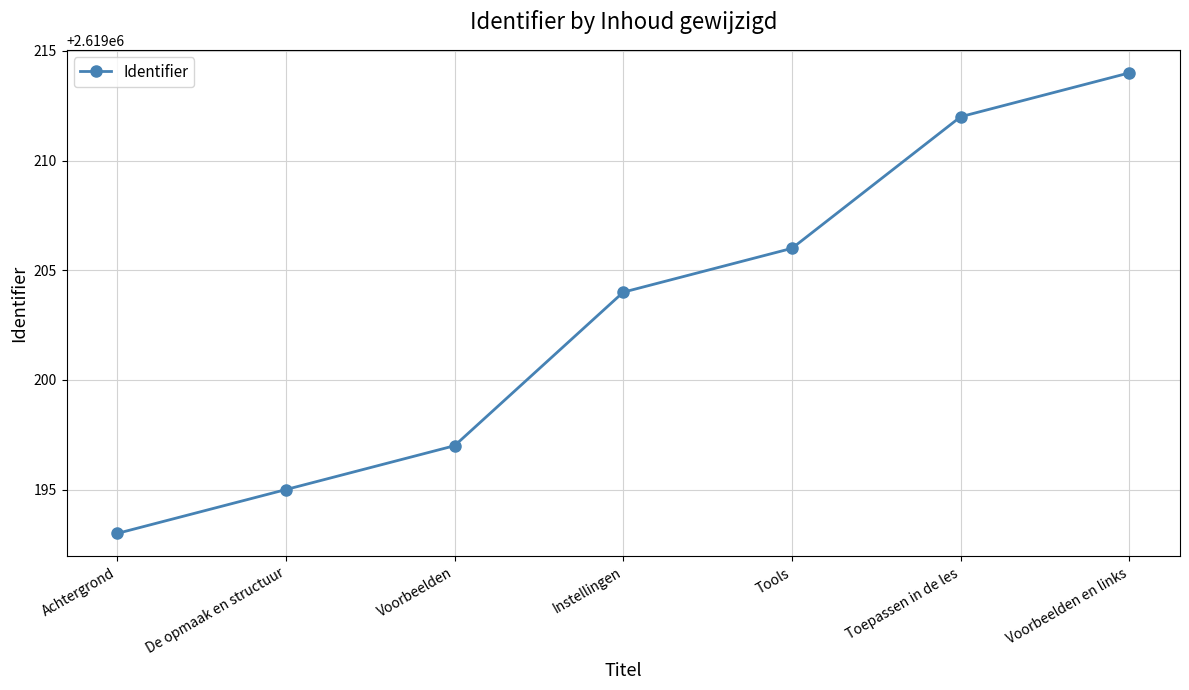

List the labels in order of value, smallest first.

Achtergrond, De opmaak en structuur, Voorbeelden, Instellingen, Tools, Toepassen in de les, Voorbeelden en links